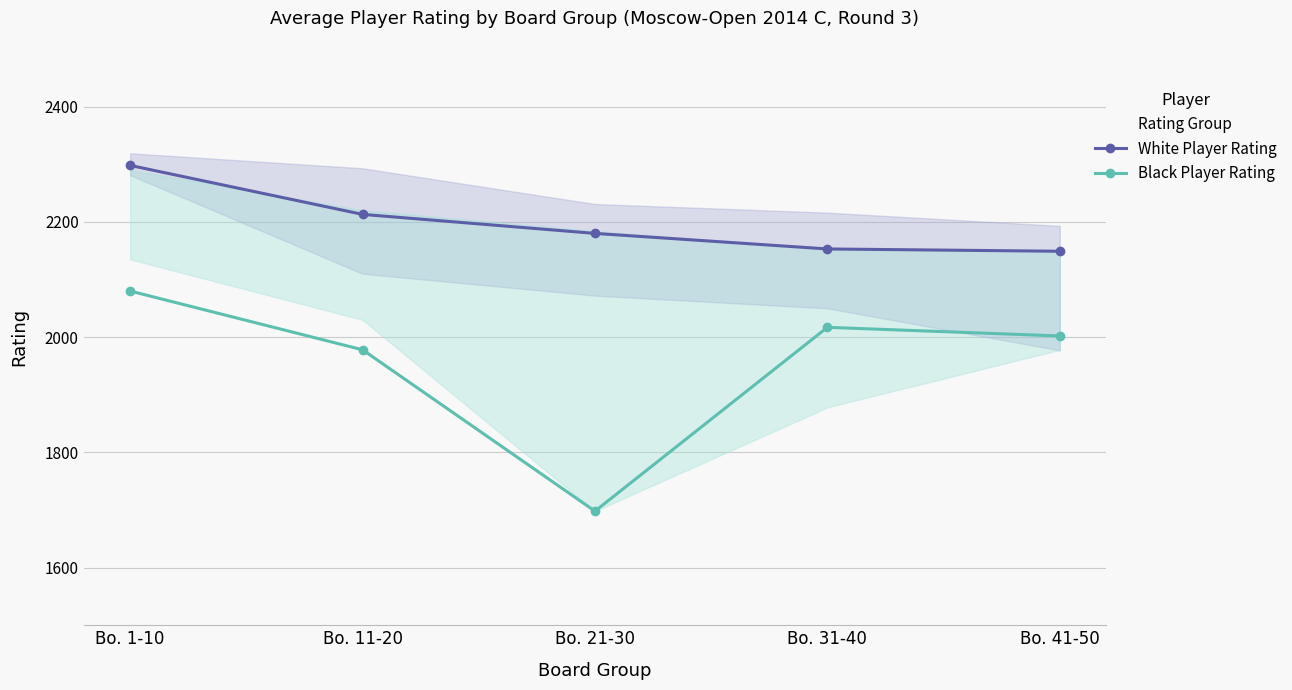

In Black Player Rating, how many points are higher than both neighbors (excluding endpoints)?

1